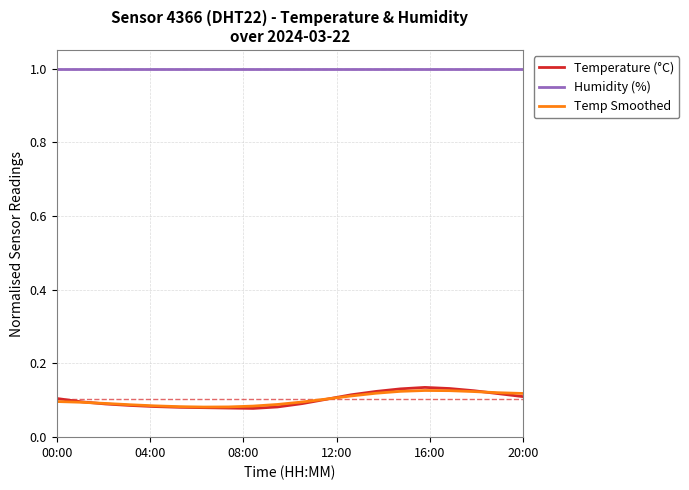

Which series has the largest total across all categories?

Humidity (%)